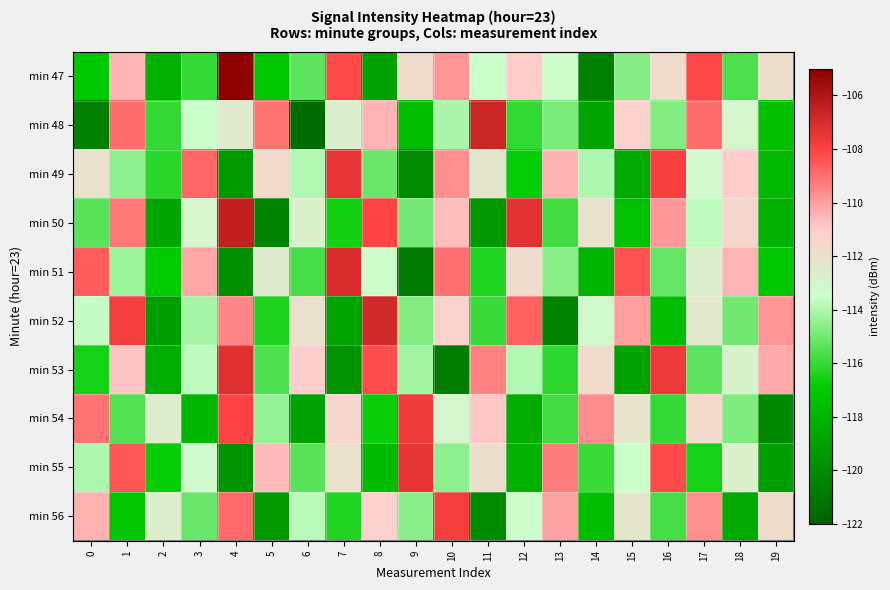

Between 19 and 14, which is larger?

19